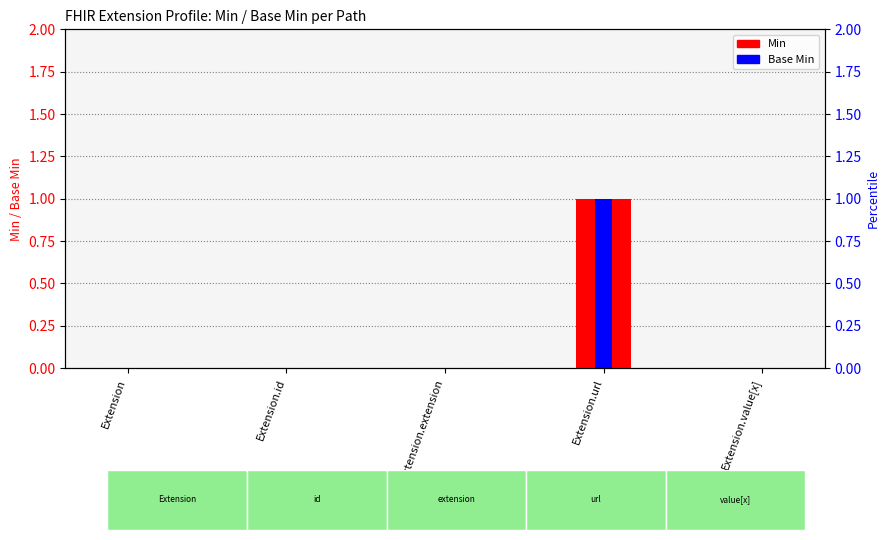

Which series has the widest spread of values?

Min